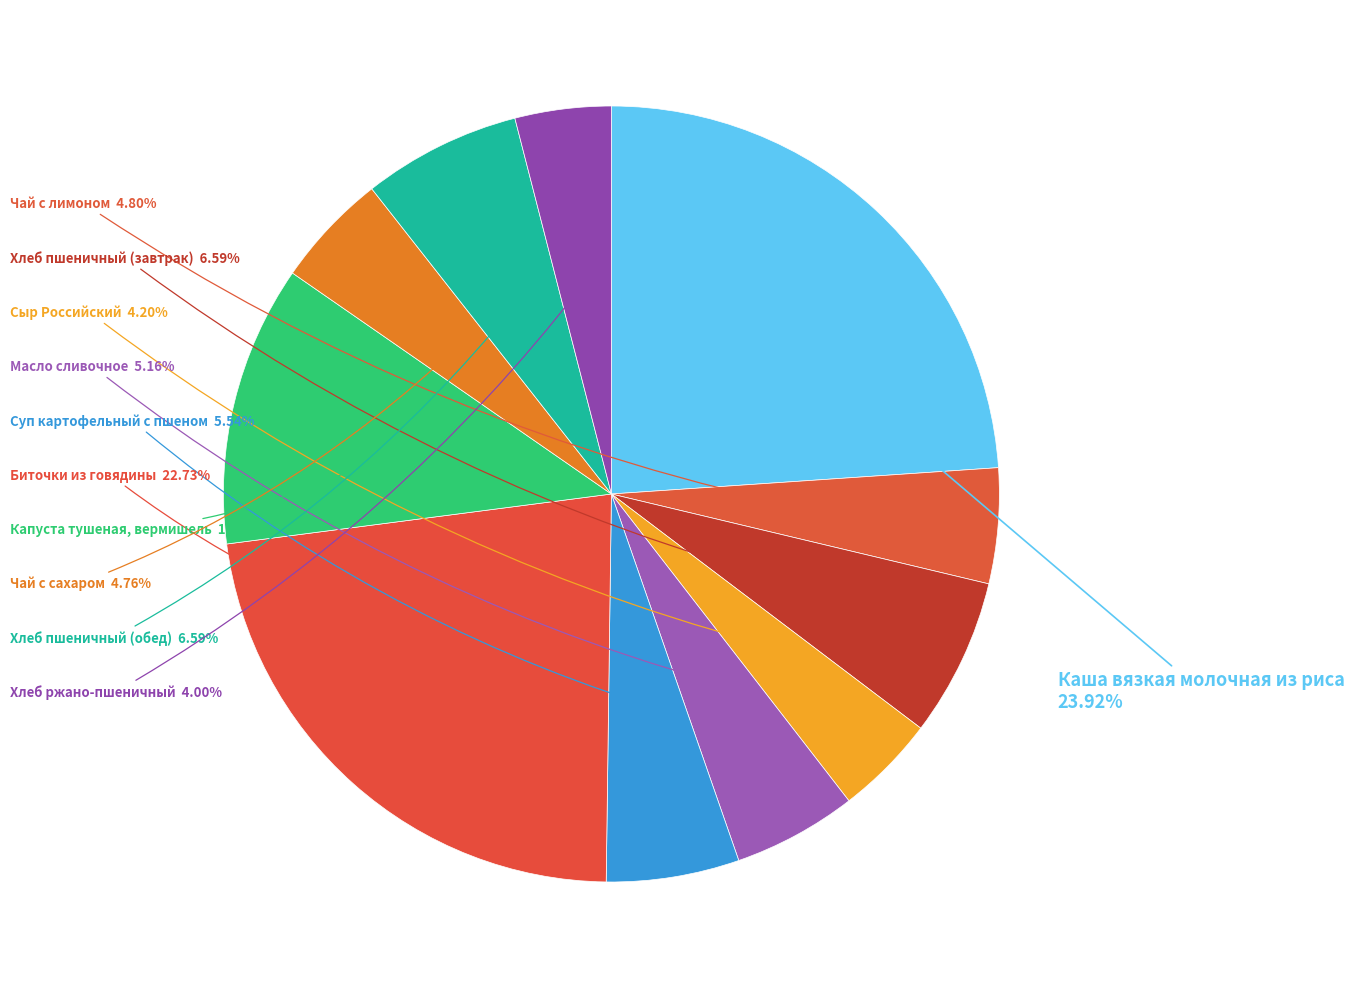

Is there a majority slice in this chart?

No